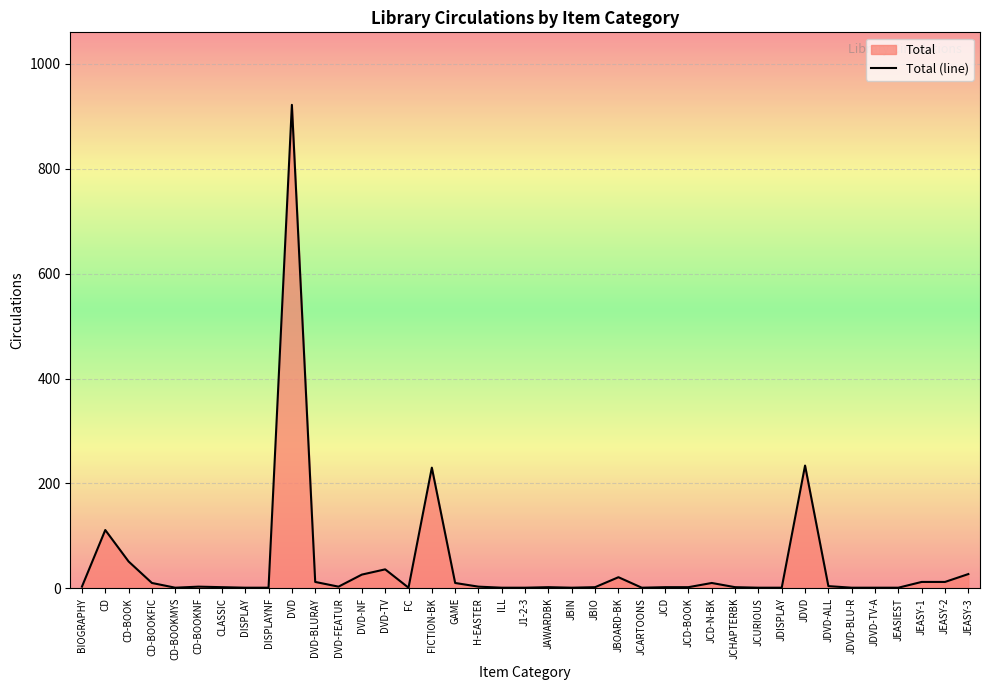

True or false: the data shows 16 at JEASY-2.

False